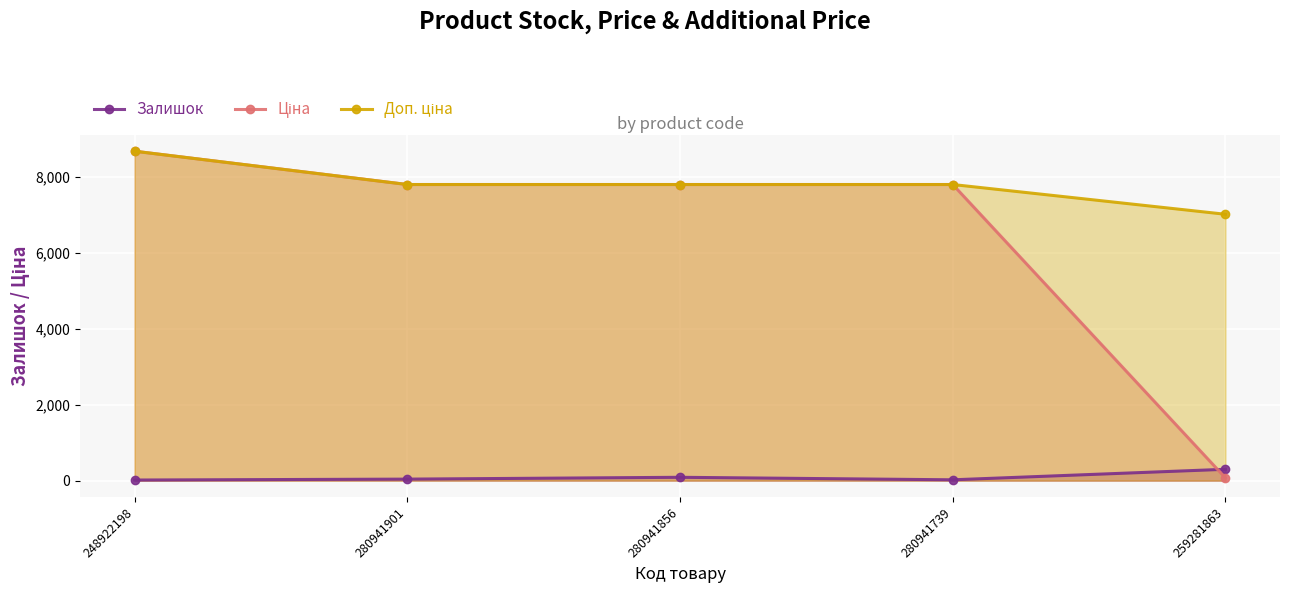

At which category does the chart reach its minimum across all series?

248922198